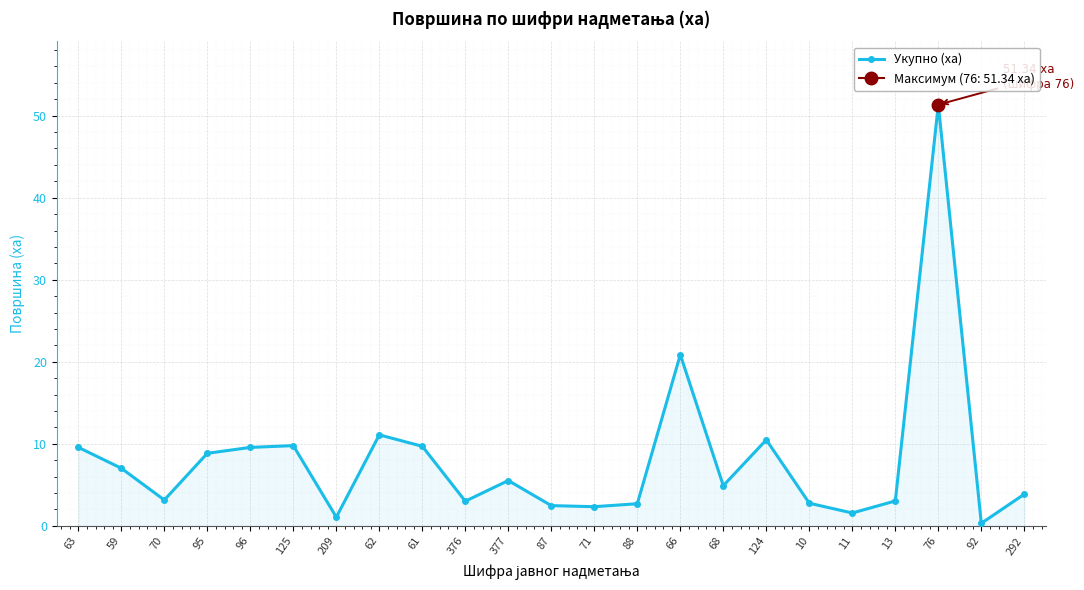

Between 63 and 125, which is larger?

125